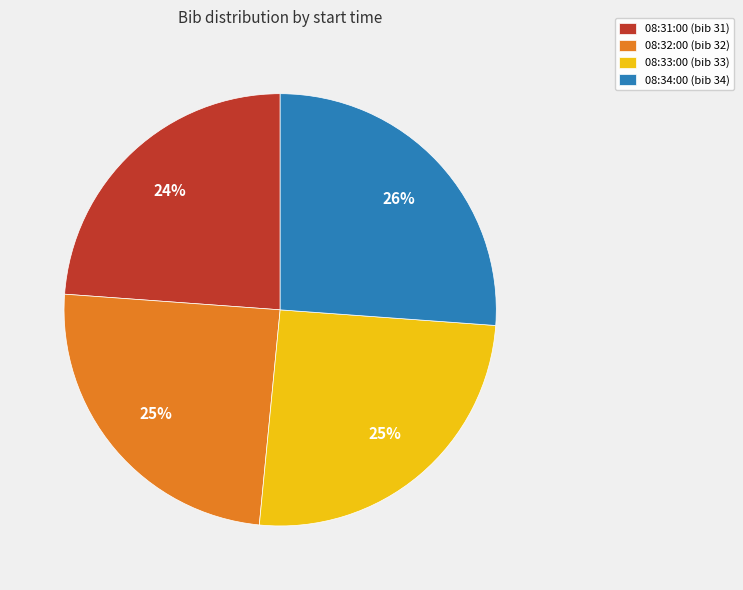

To the nearest percent, what is the difference between the largest and smallest slice percentages?

2%